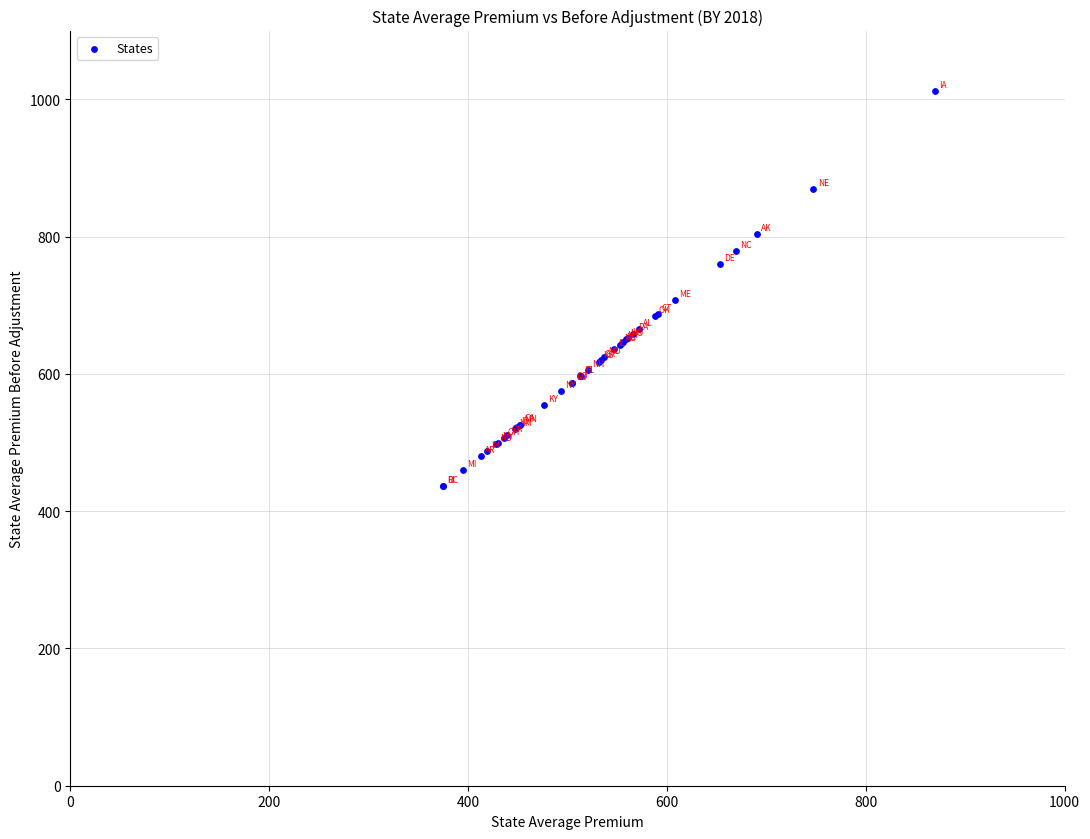

What Y value in the scatter plot is closest to 723?

707.6